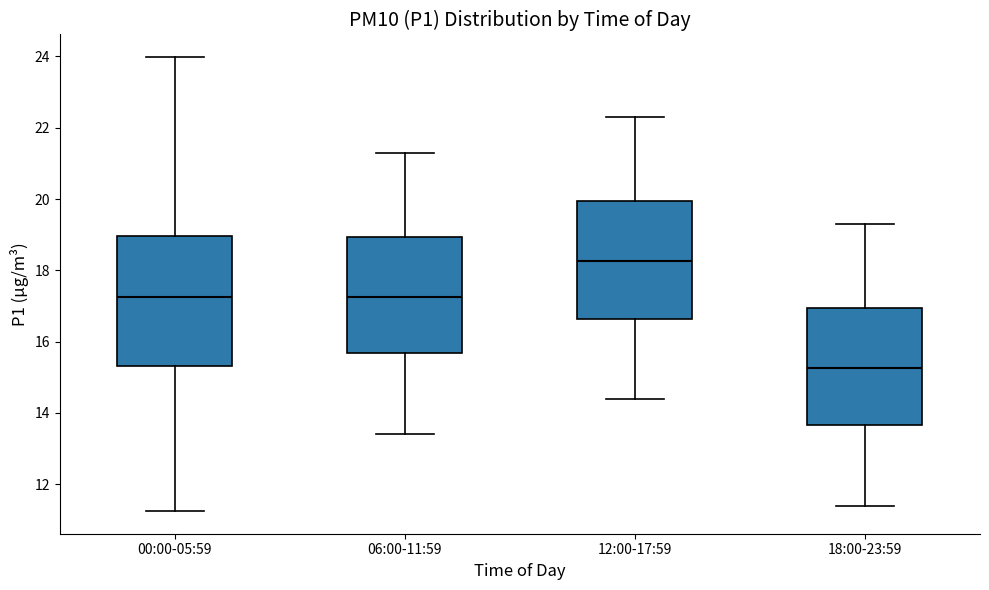

Reading left to right, transcribe this box plot: for each box, give where its median line is, the range the box spans, and where its two whiskers end, as read against the y-axis. The values are not printed on the chart, so give them approximately, as read against the axis.

00:00-05:59: median 17.2, box 15.4 to 19.0, whiskers 11.2 to 24.0
06:00-11:59: median 17.2, box 15.6 to 19.0, whiskers 13.4 to 21.4
12:00-17:59: median 18.2, box 16.6 to 20.0, whiskers 14.4 to 22.4
18:00-23:59: median 15.2, box 13.6 to 17.0, whiskers 11.4 to 19.4